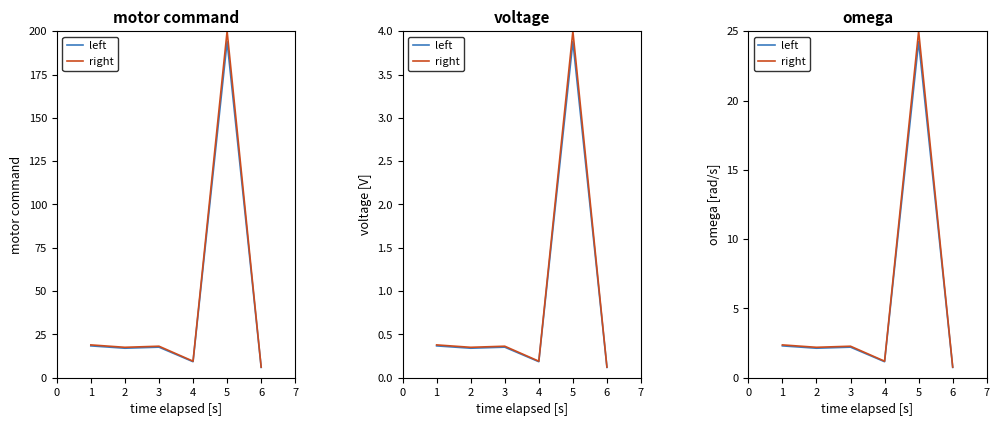

What is the value of the left point at the 3rd from the left?

2.2